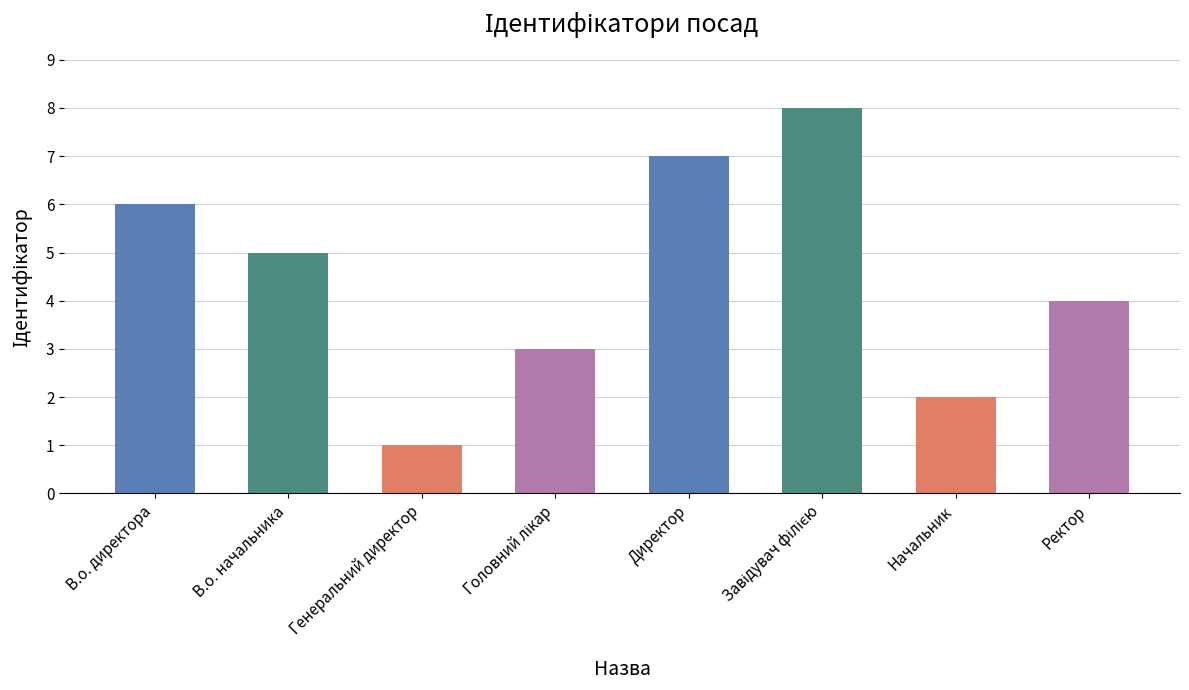

What is the label of the 1st bar from the right?

Ректор